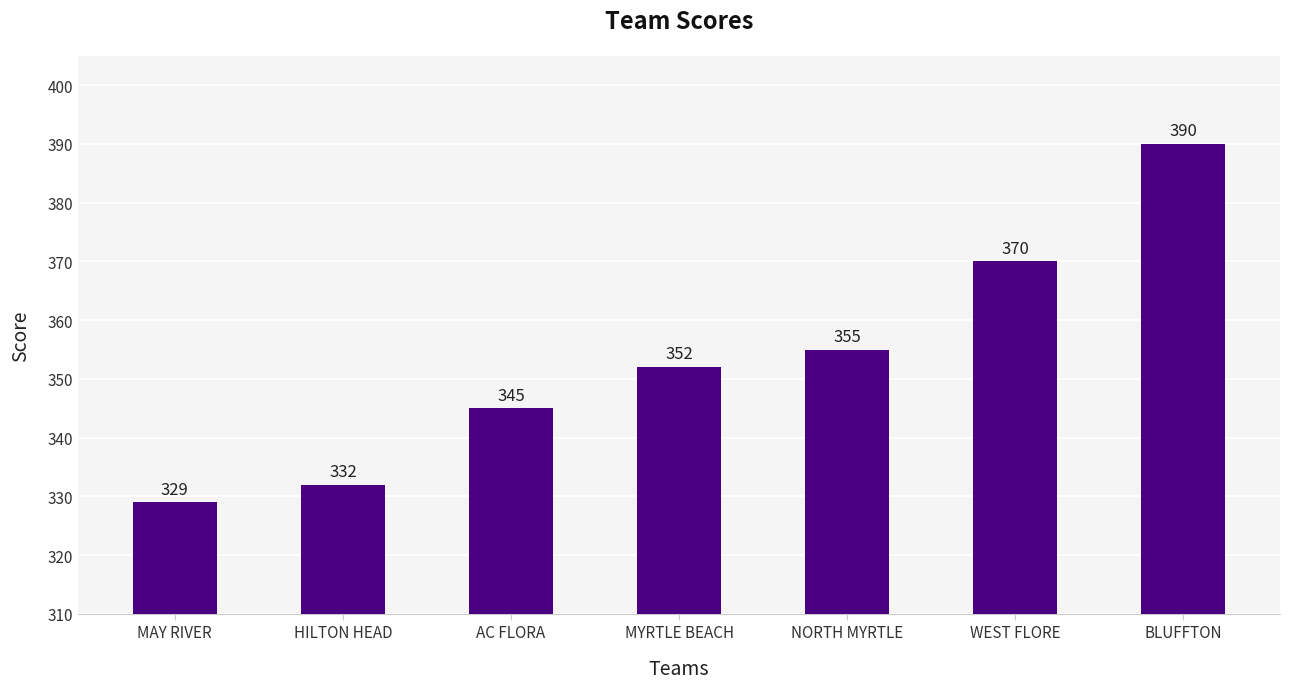

What is the label of the 7th bar from the left?

BLUFFTON